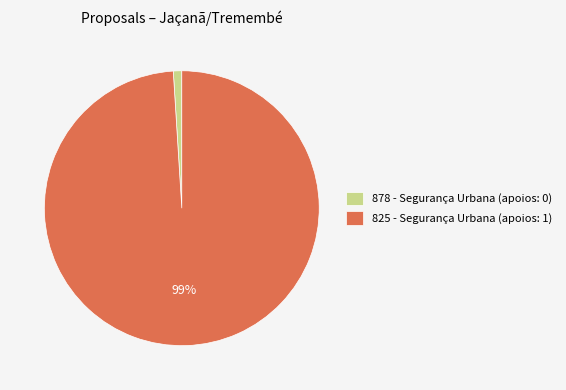

Do 878 - Segurança Urbana (apoios: 0) and 825 - Segurança Urbana (apoios: 1) together represent more than half of the pie?

Yes